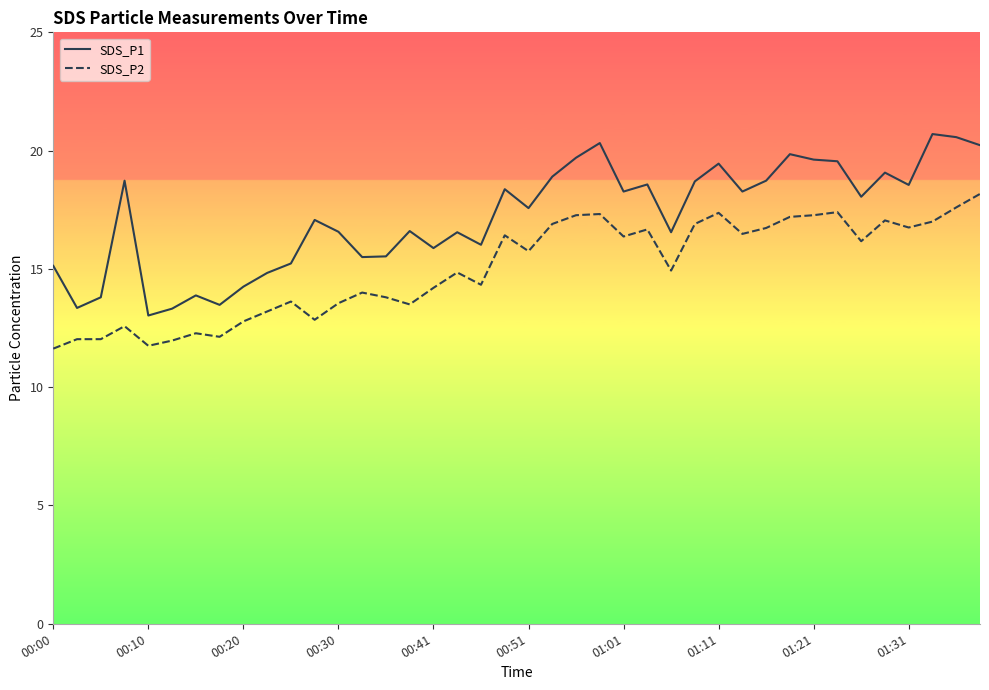

Rank the series by their maximum value, from lowest to highest.

SDS_P2, SDS_P1